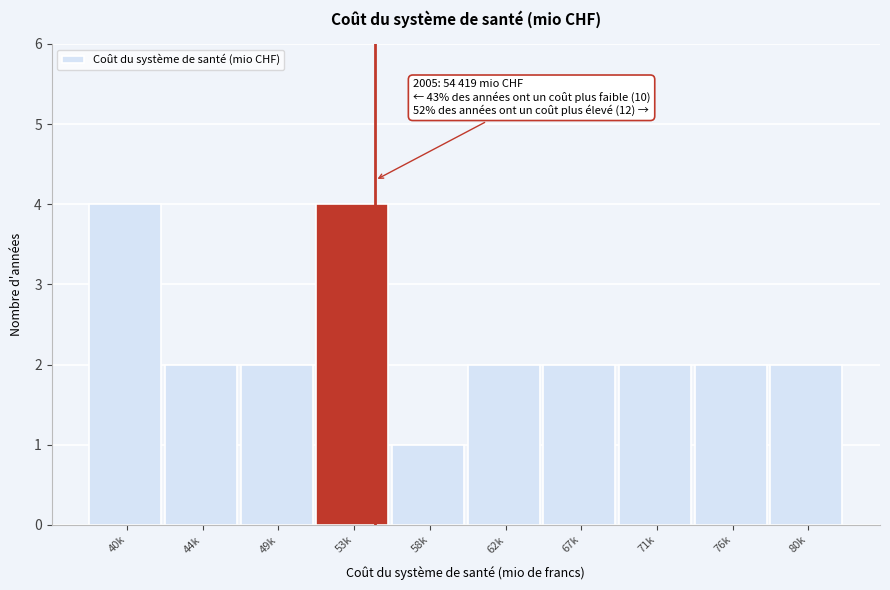

Reading left to right, extract all data points from this chart.

4	2	2	4	1	2	2	2	2	2